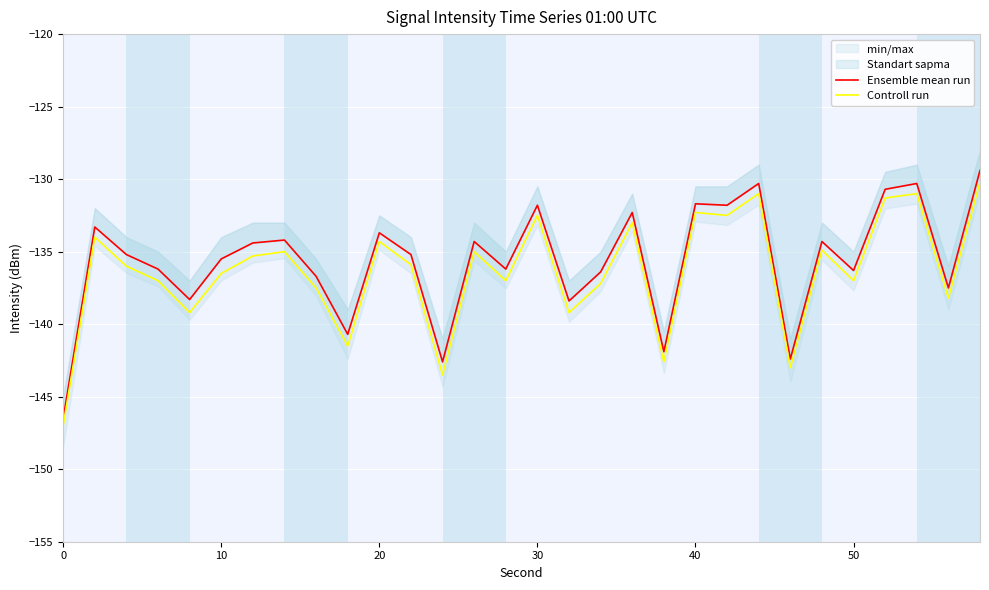

Is it true that Controll run equals -221.1 at 0?

False